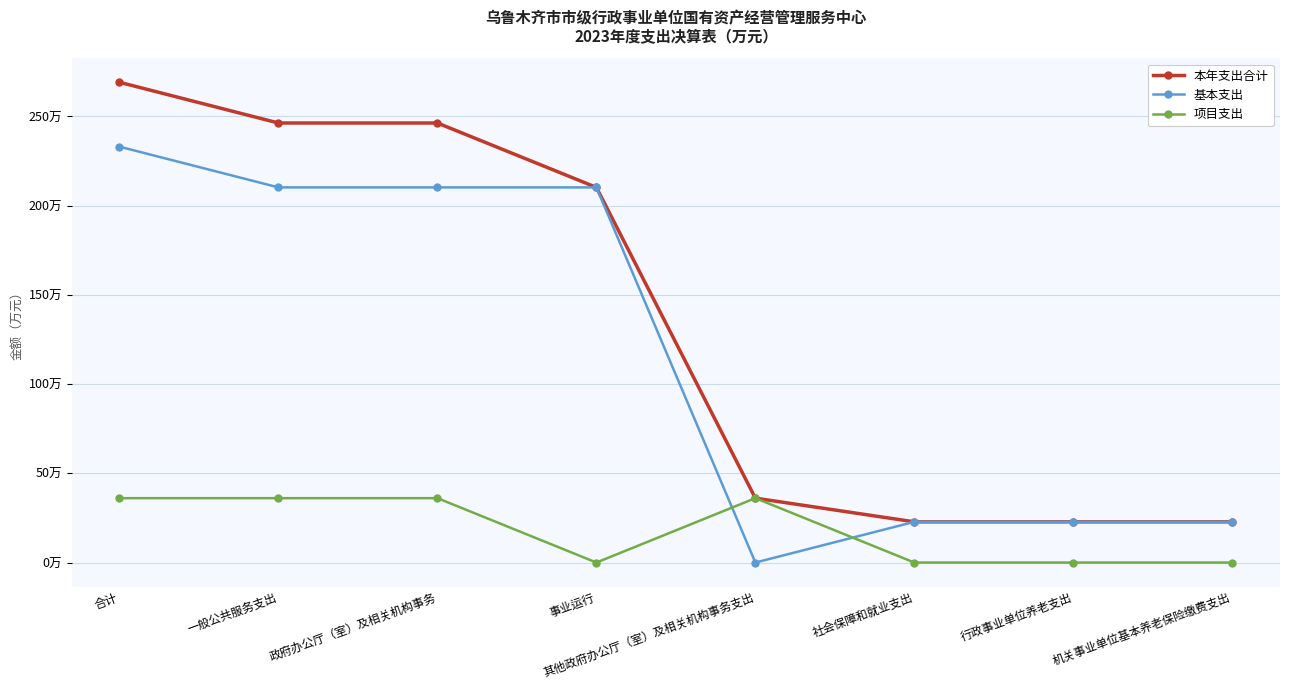

At which category does the chart reach its peak across all series?

合计